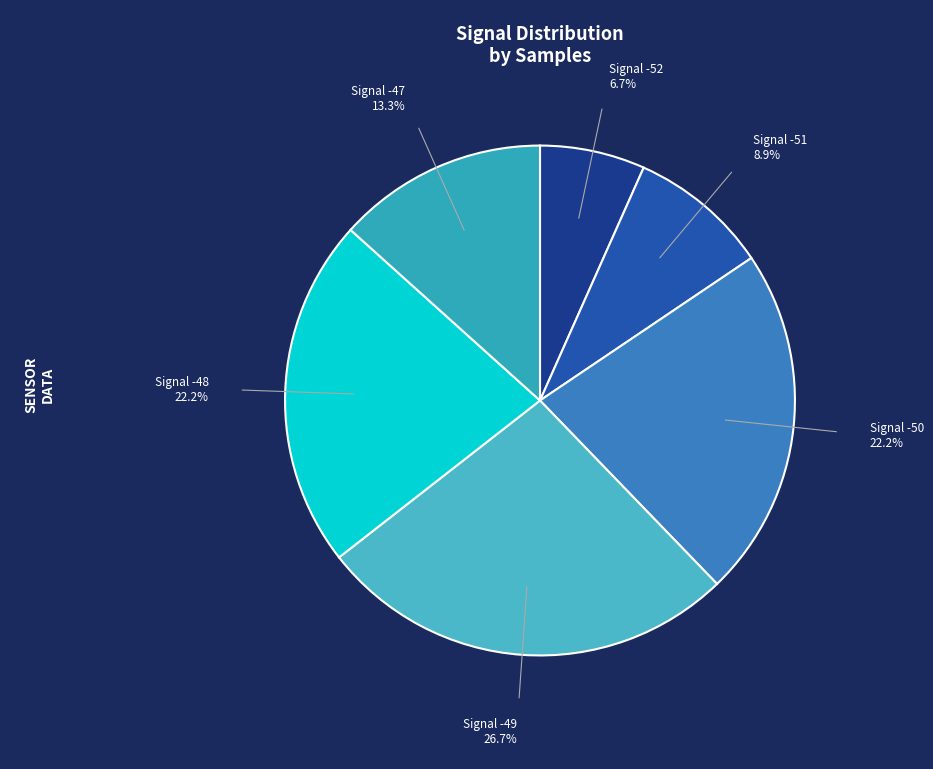

Count the number of slices in the pie.

6